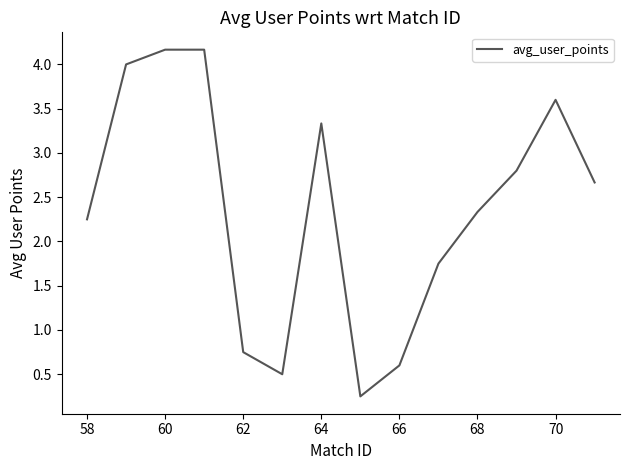

What is the difference between the maximum and minimum values?

3.9